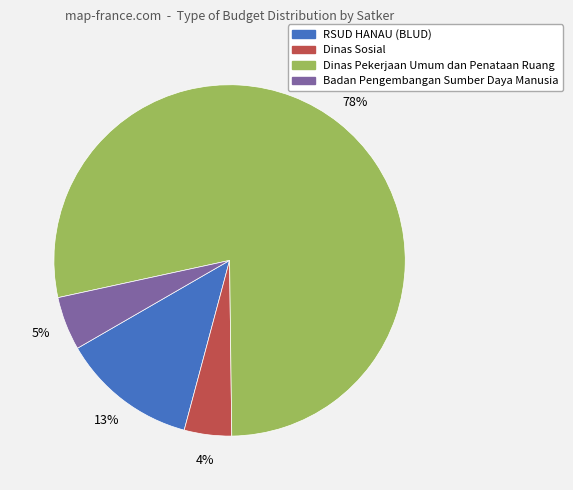

Is there a majority slice in this chart?

Yes